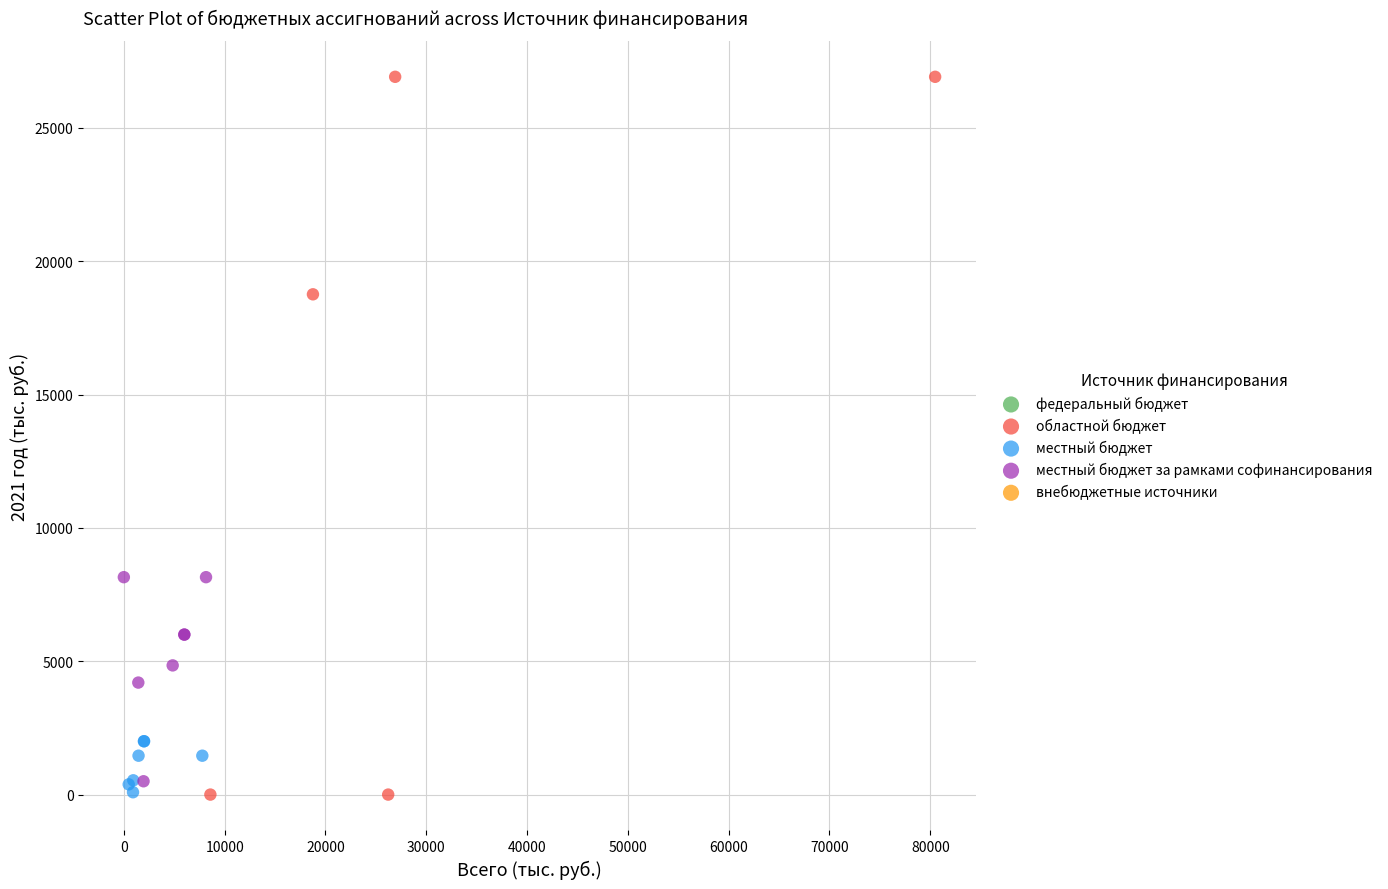

Which series contains the highest Y value?

областной бюджет